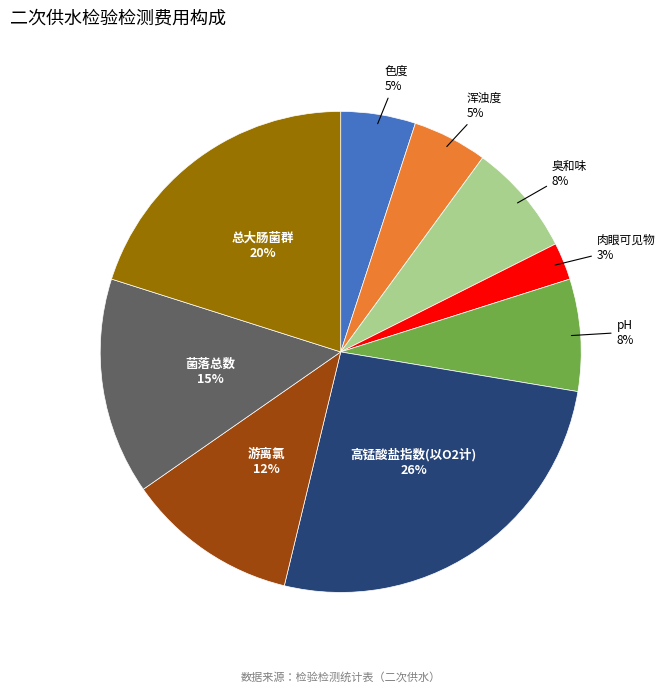

Is there any slice that represents more than half of the pie?

No